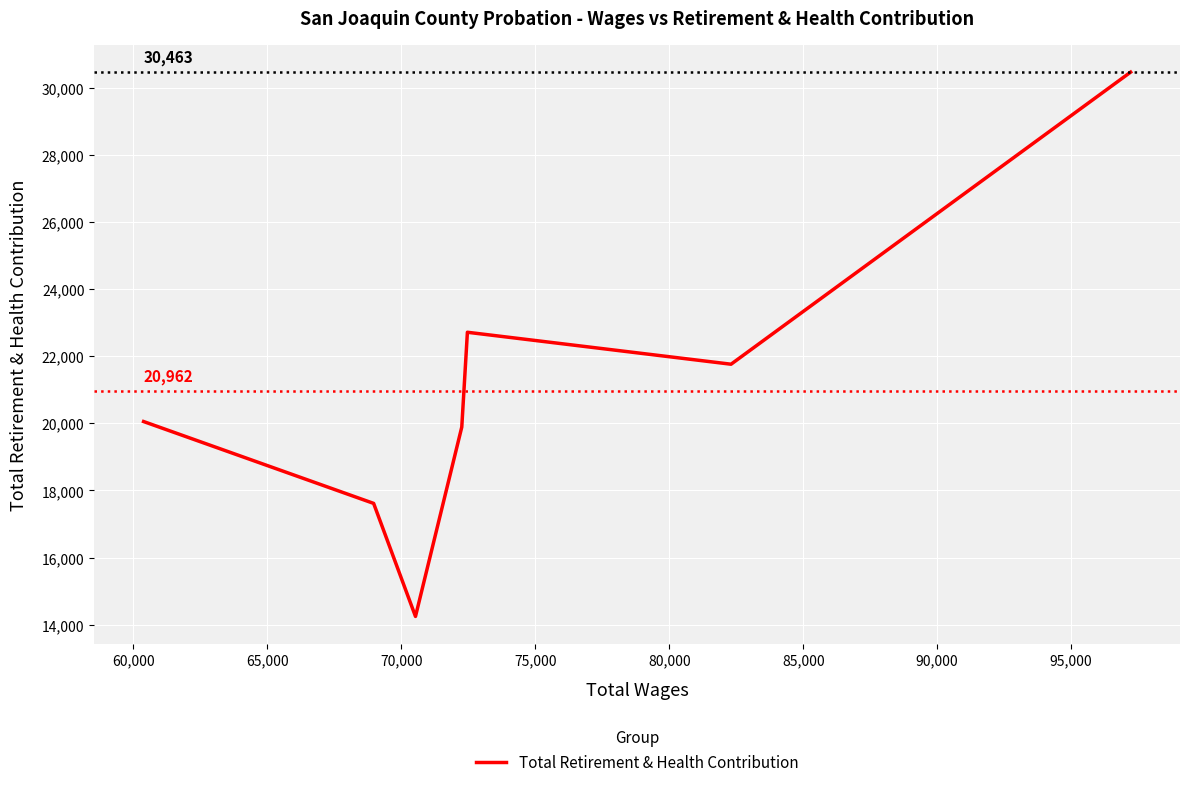

What is the maximum value shown in the chart?

30463